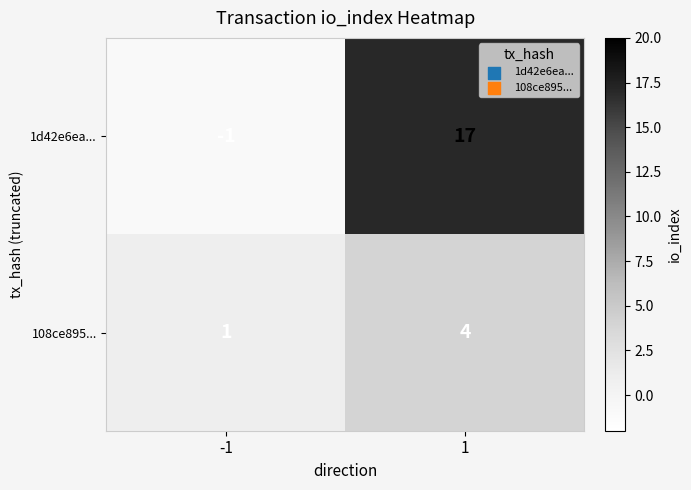

Is the value of 1d42e6ea... at 1 greater than the value of 108ce895... at -1?

Yes